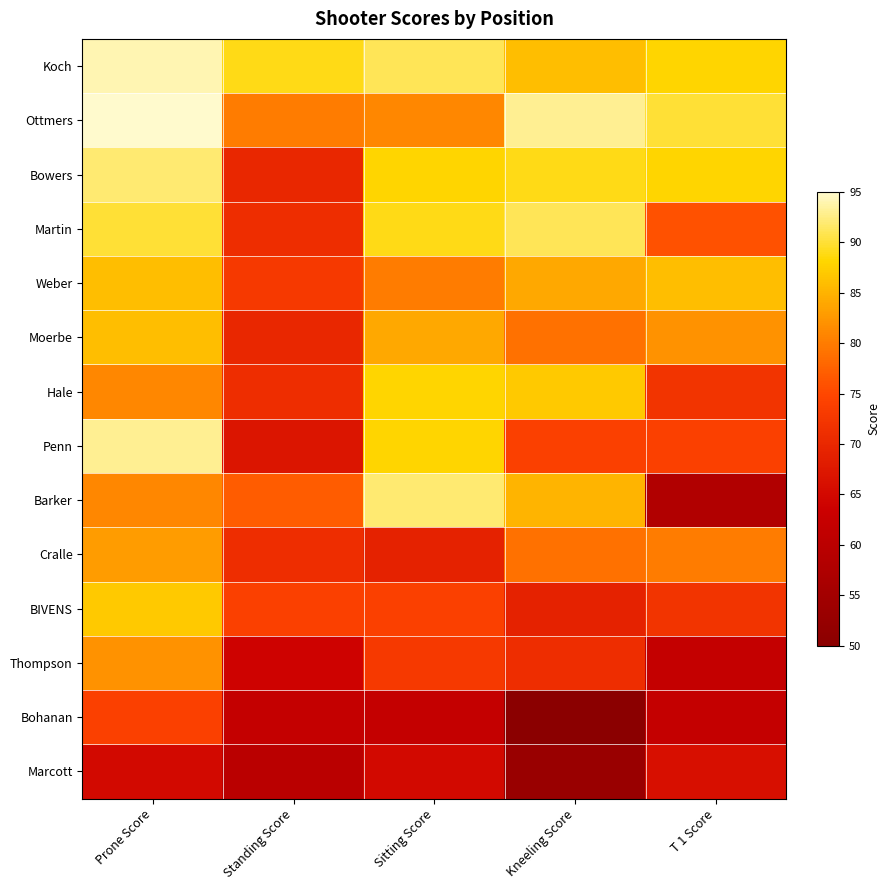

Which series has the largest range (max minus min)?

Barker